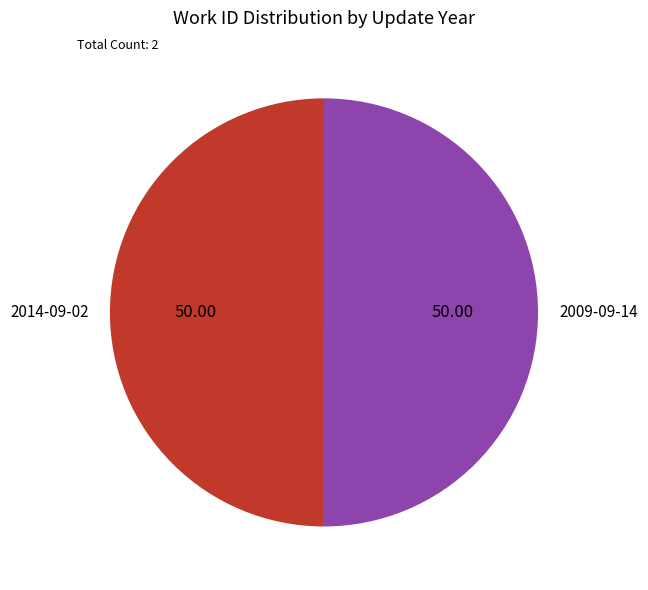

Approximately how many times larger is the value at 2009-09-14 compared to 2014-09-02?

1.0